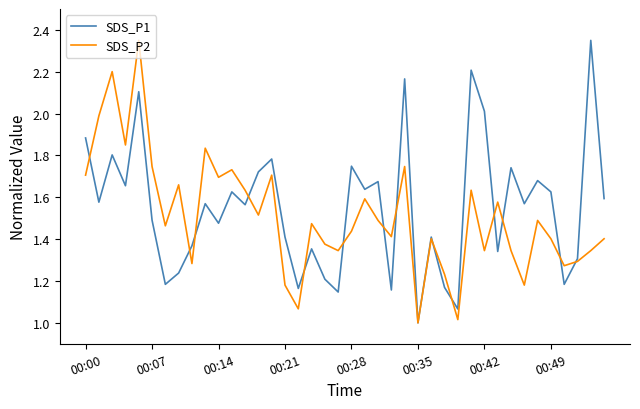

What is the minimum value for SDS_P2?

1.0